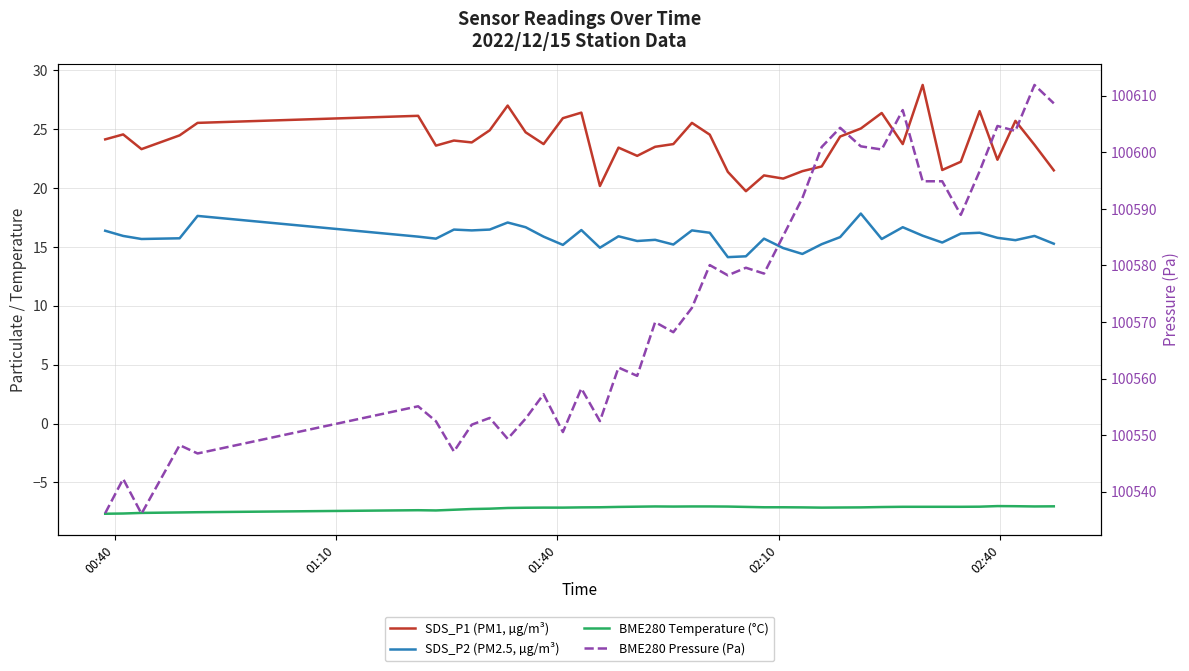

Which series has the widest spread of values?

BME280 Pressure (Pa)